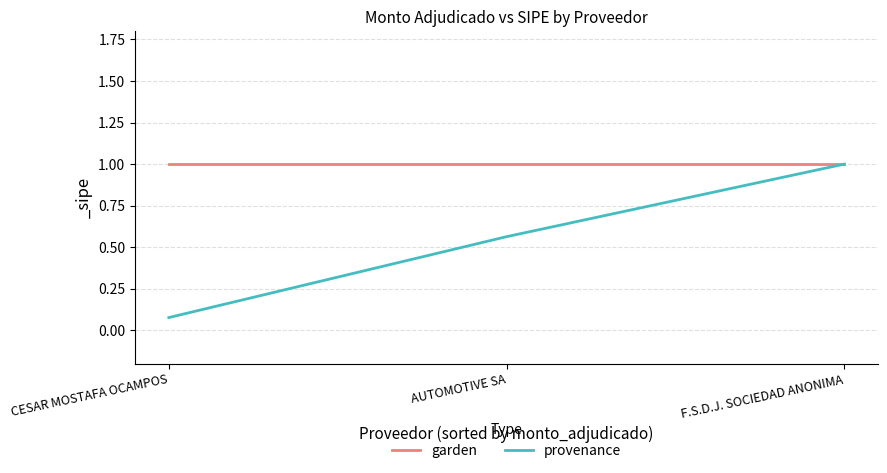

What is the total value across all series at F.S.D.J. SOCIEDAD ANONIMA?

2.0